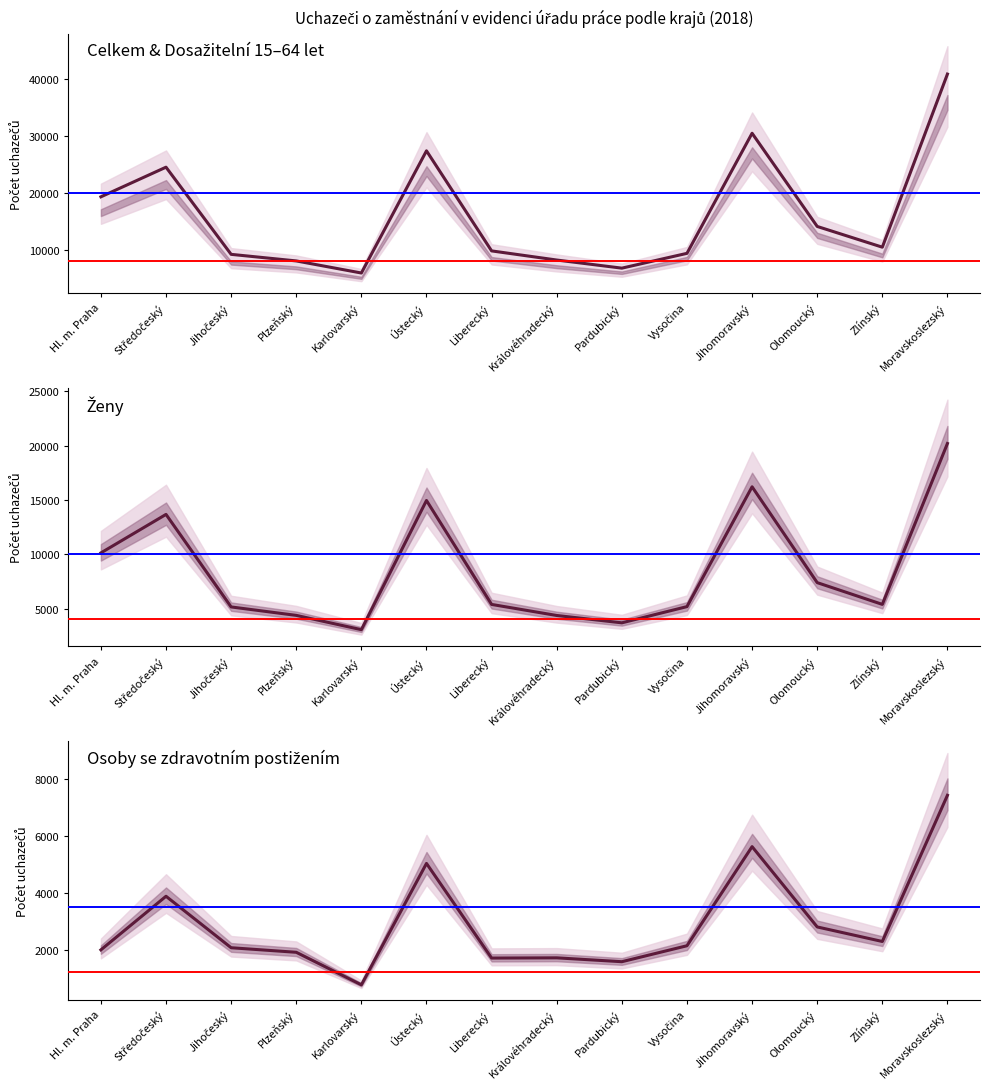

How many values in the Osoby se zdravotním postižením series are below 2137?

7